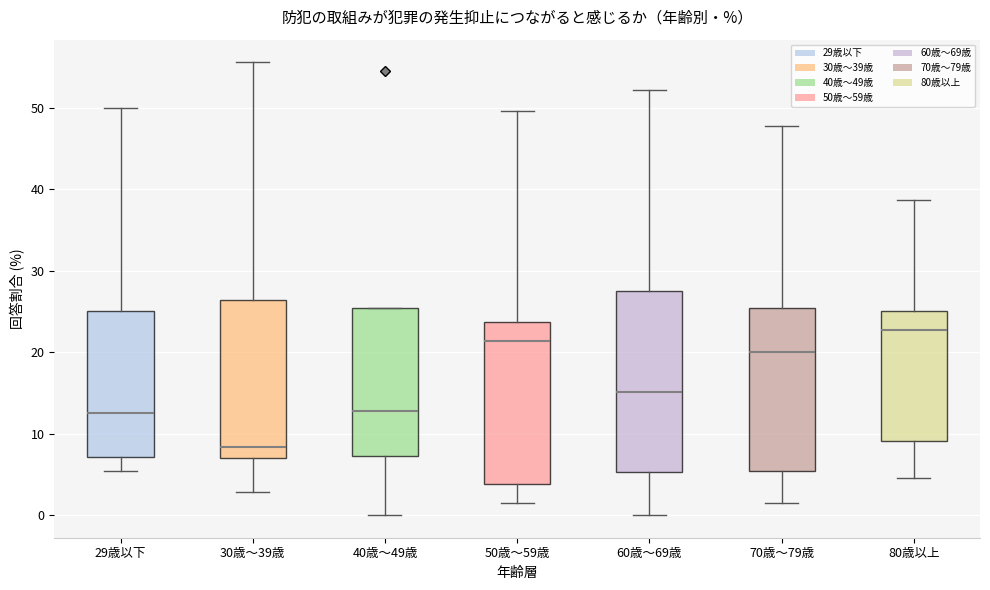

Reading left to right, transcribe this box plot: for each box, give where its median line is, the range the box spans, and where its two whiskers end, as read against the y-axis. The values are not printed on the chart, so give them approximately, as read against the axis.

29歳以下: median 13, box 7 to 25, whiskers 5 to 50
30歳～39歳: median 8, box 7 to 26, whiskers 3 to 56
40歳～49歳: median 13, box 7 to 25, whiskers 0 to 25
50歳～59歳: median 21, box 4 to 24, whiskers 2 to 50
60歳～69歳: median 15, box 5 to 27, whiskers 0 to 52
70歳～79歳: median 20, box 5 to 25, whiskers 2 to 48
80歳以上: median 23, box 9 to 25, whiskers 5 to 39